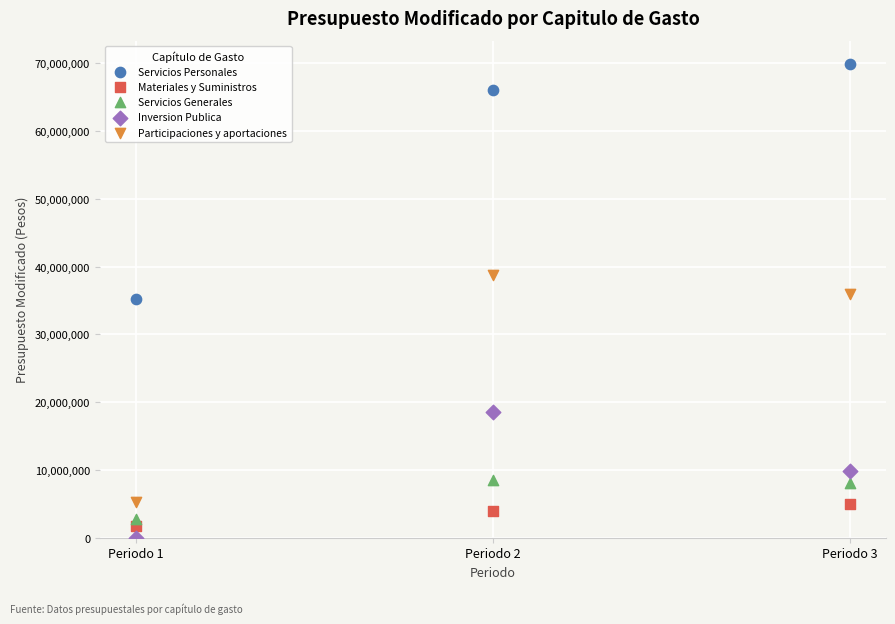

Which series reaches the maximum Y coordinate?

Servicios Personales